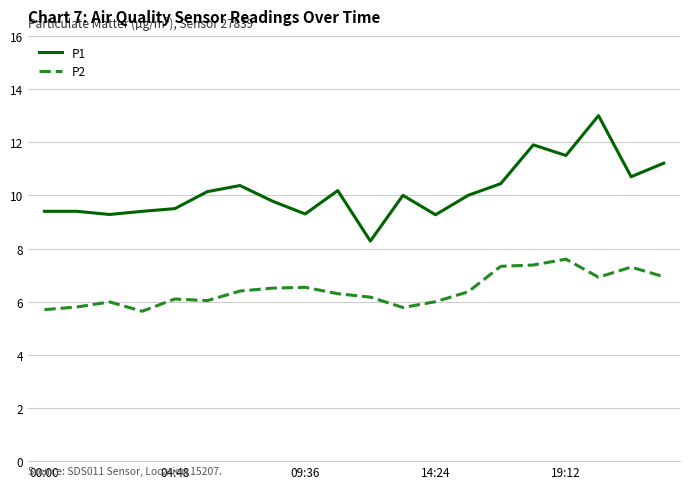

What is the maximum value shown in the chart?

13.0